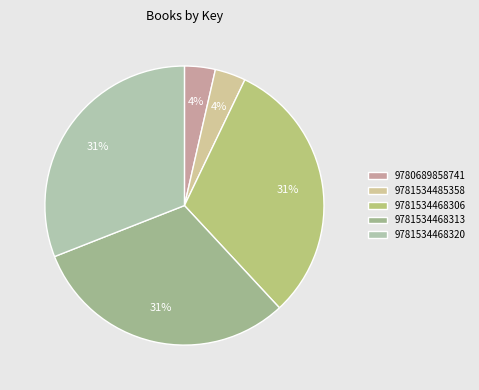

Rank the categories by value from highest to lowest.

9781534468306, 9781534468313, 9781534468320, 9780689858741, 9781534485358